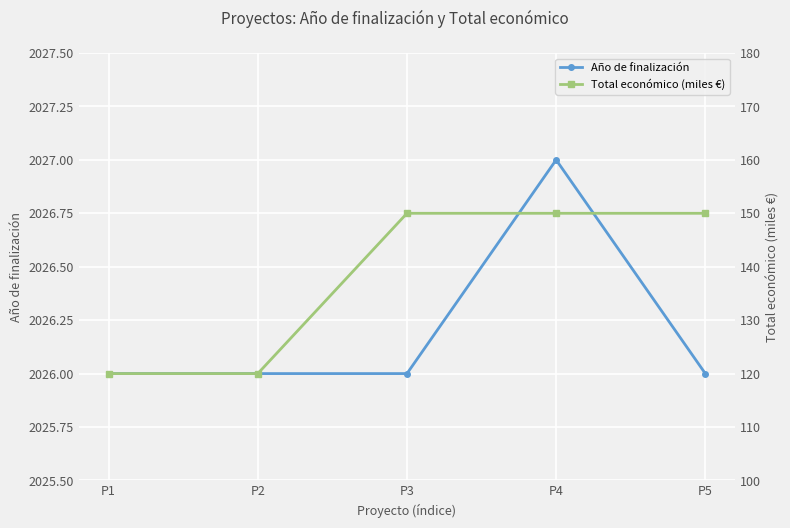

Which series has the widest spread of values?

Total económico (miles €)